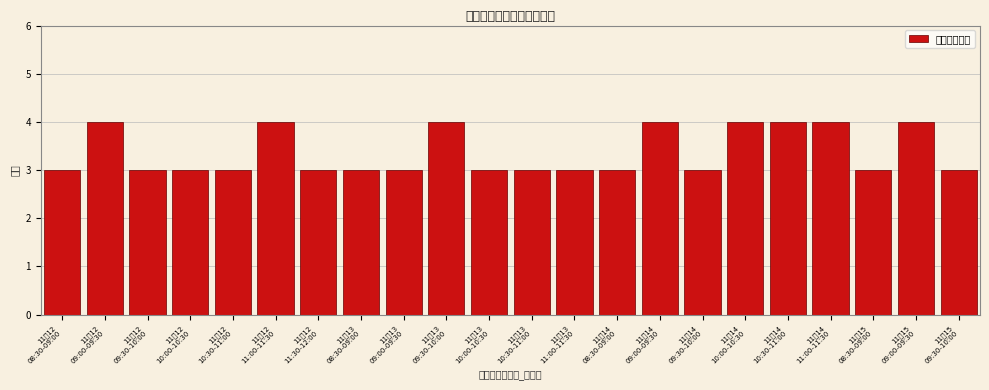

Reading left to right, extract all data points from this chart.

3	4	3	3	3	4	3	3	3	4	3	3	3	3	4	3	4	4	4	3	4	3